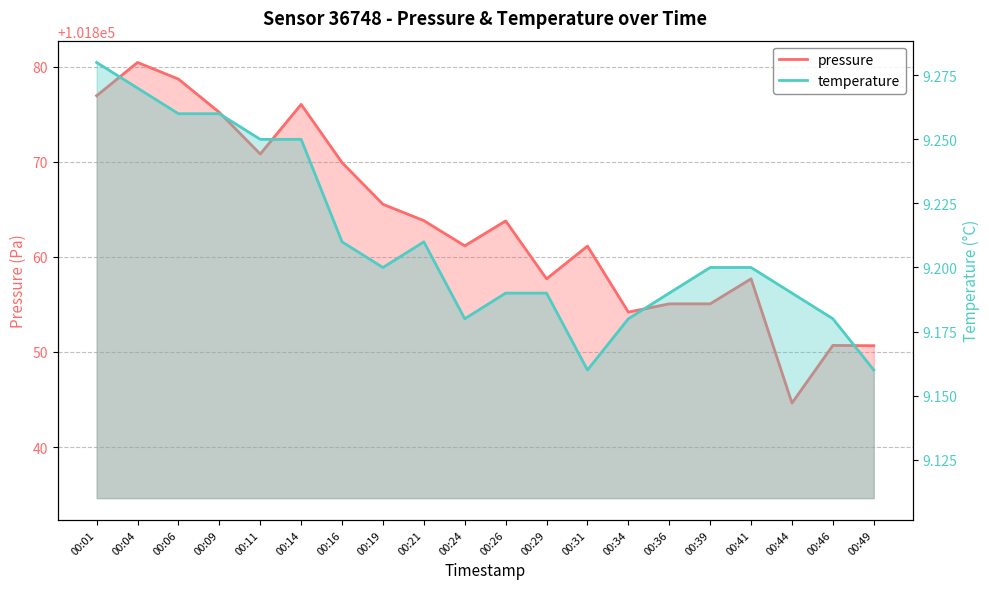

List the labels in order of temperature value, largest first.

00:01, 00:04, 00:06, 00:09, 00:11, 00:14, 00:16, 00:21, 00:19, 00:39, 00:41, 00:26, 00:29, 00:36, 00:44, 00:24, 00:34, 00:46, 00:31, 00:49